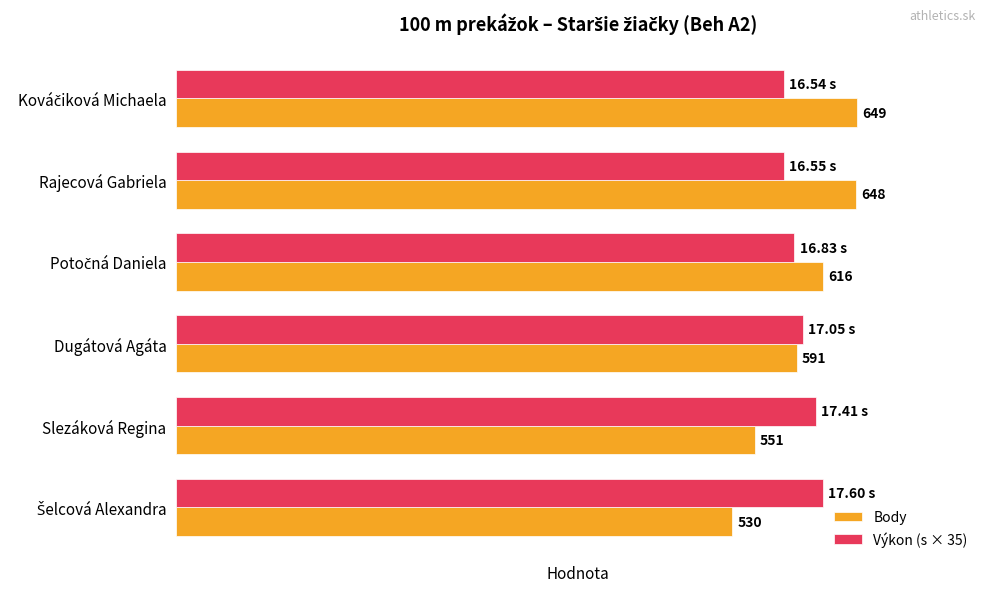

Which series has the largest total across all categories?

Body